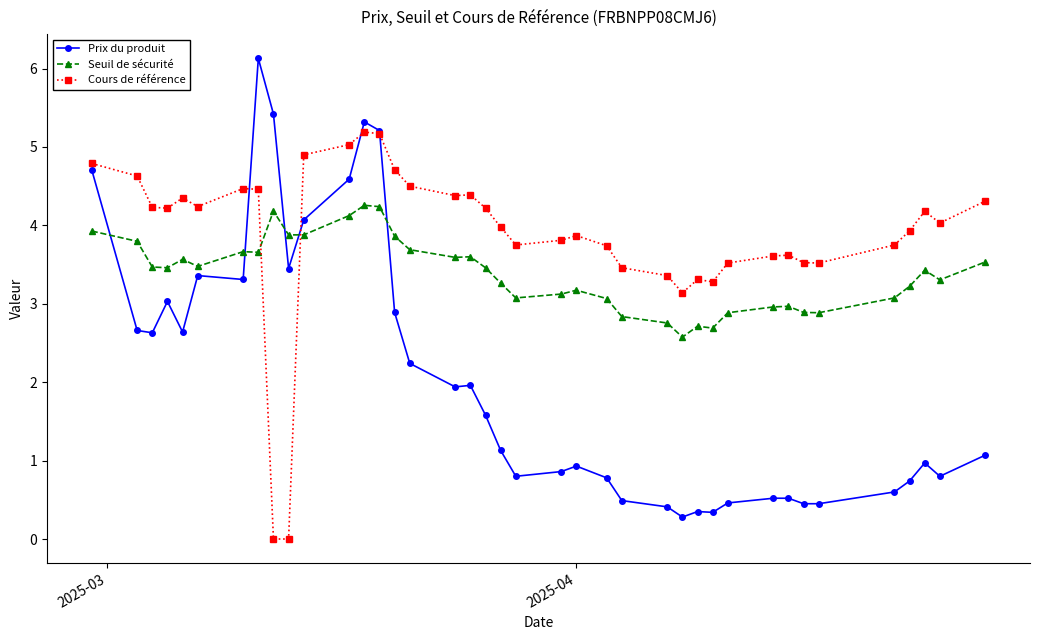

What is the value of the Seuil de sécurité point at the 6th from the left?

3.5